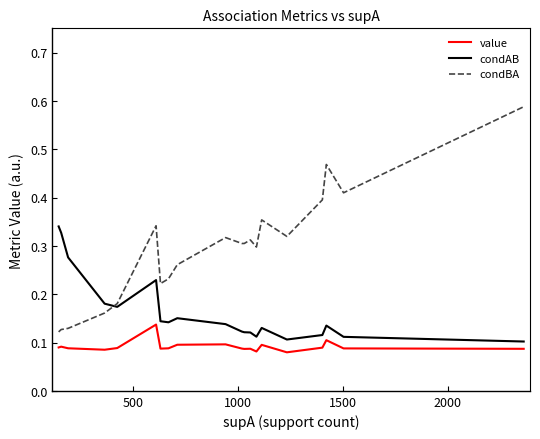

Which series has the largest total across all categories?

condBA